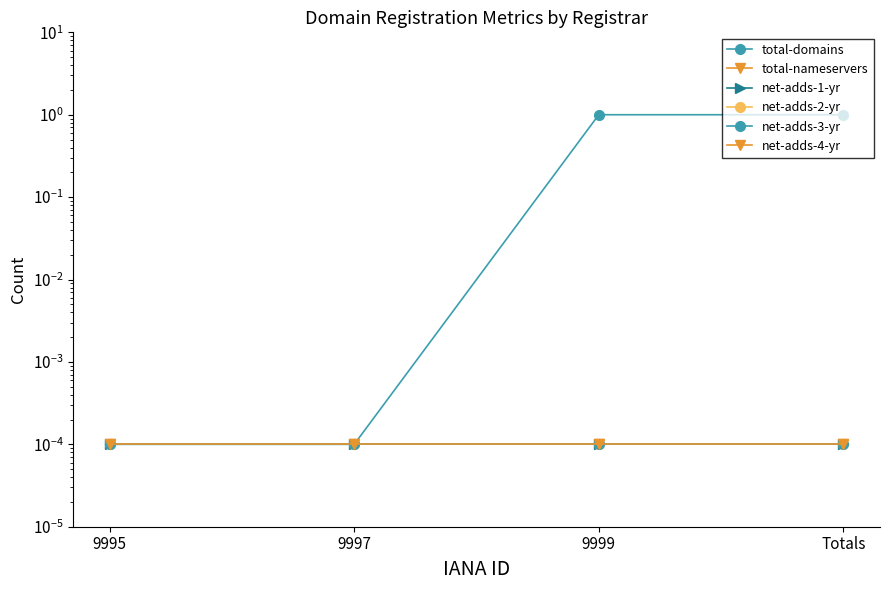

True or false: total-domains and net-adds-2-yr intersect in this chart.

False